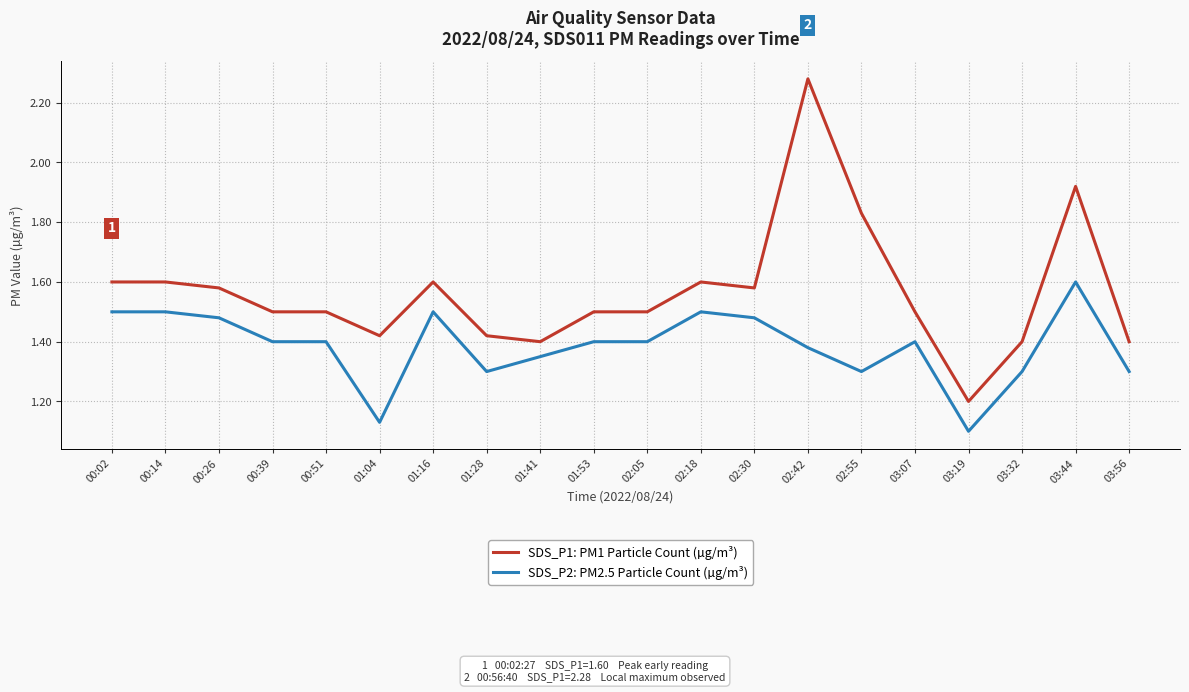

At which category is the sum across all series the highest?

02:42